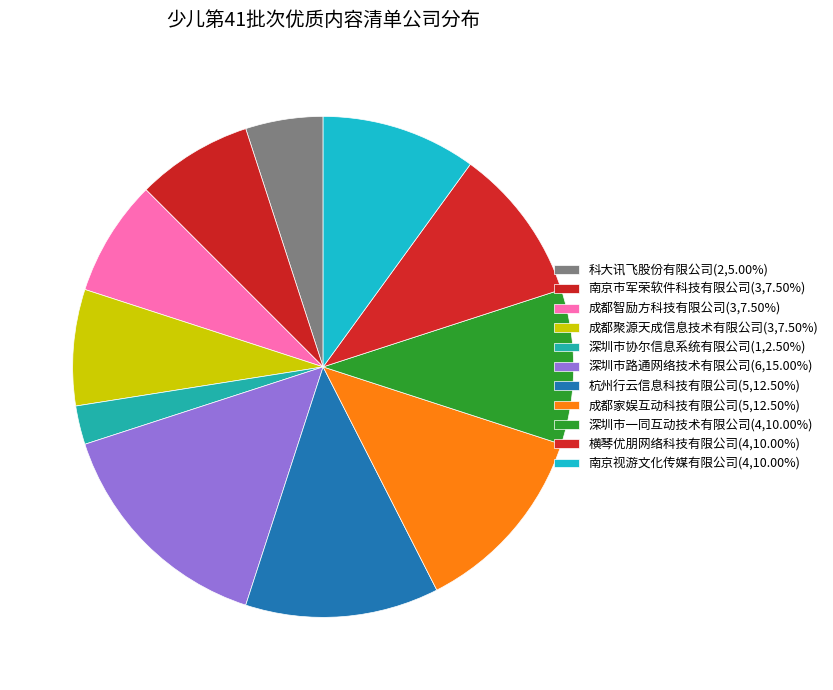

Count the number of slices in the pie.

11